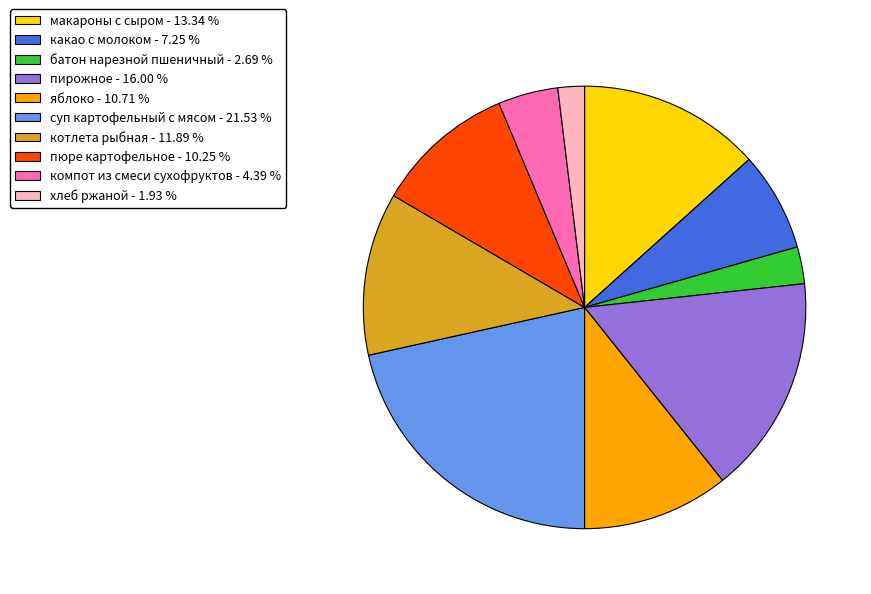

Do яблоко and пирожное together represent more than half of the pie?

No